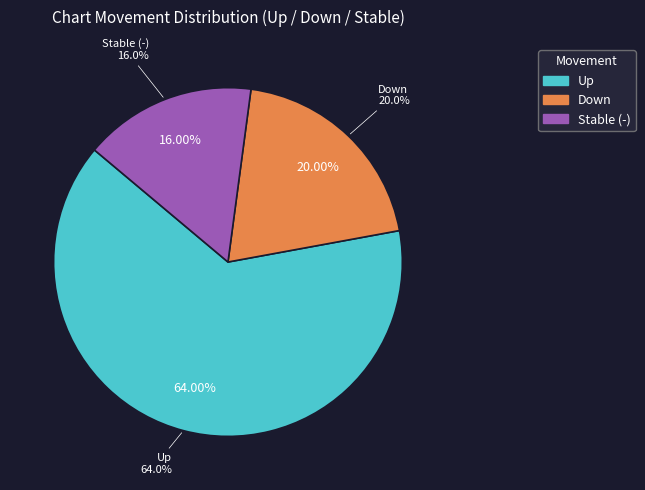

To the nearest percent, what percentage of the pie is down?

20%